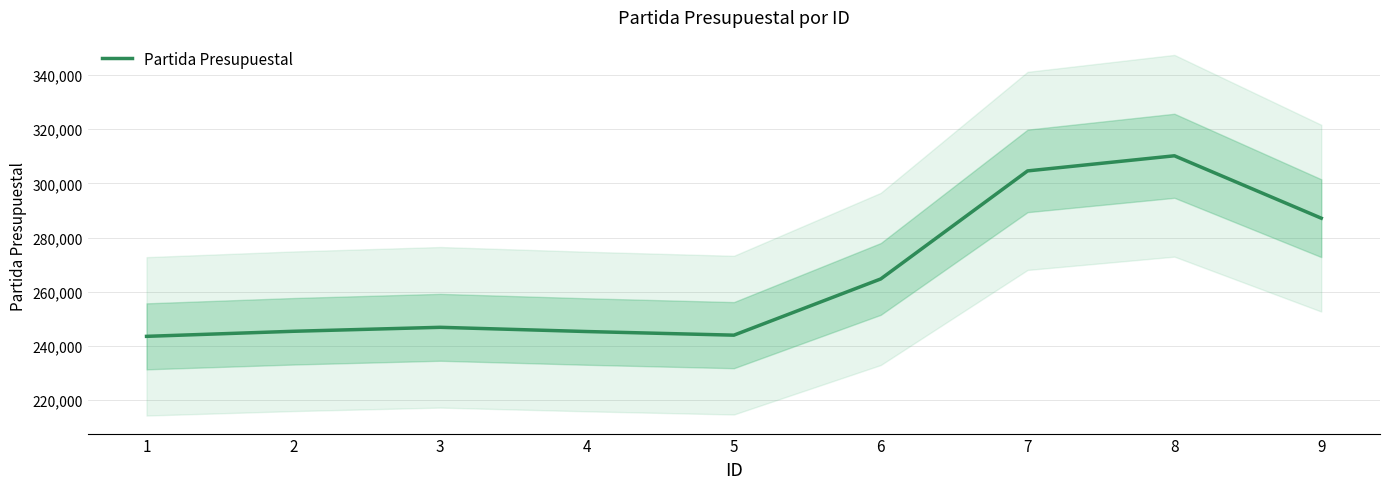

Where is the first local maximum?

3